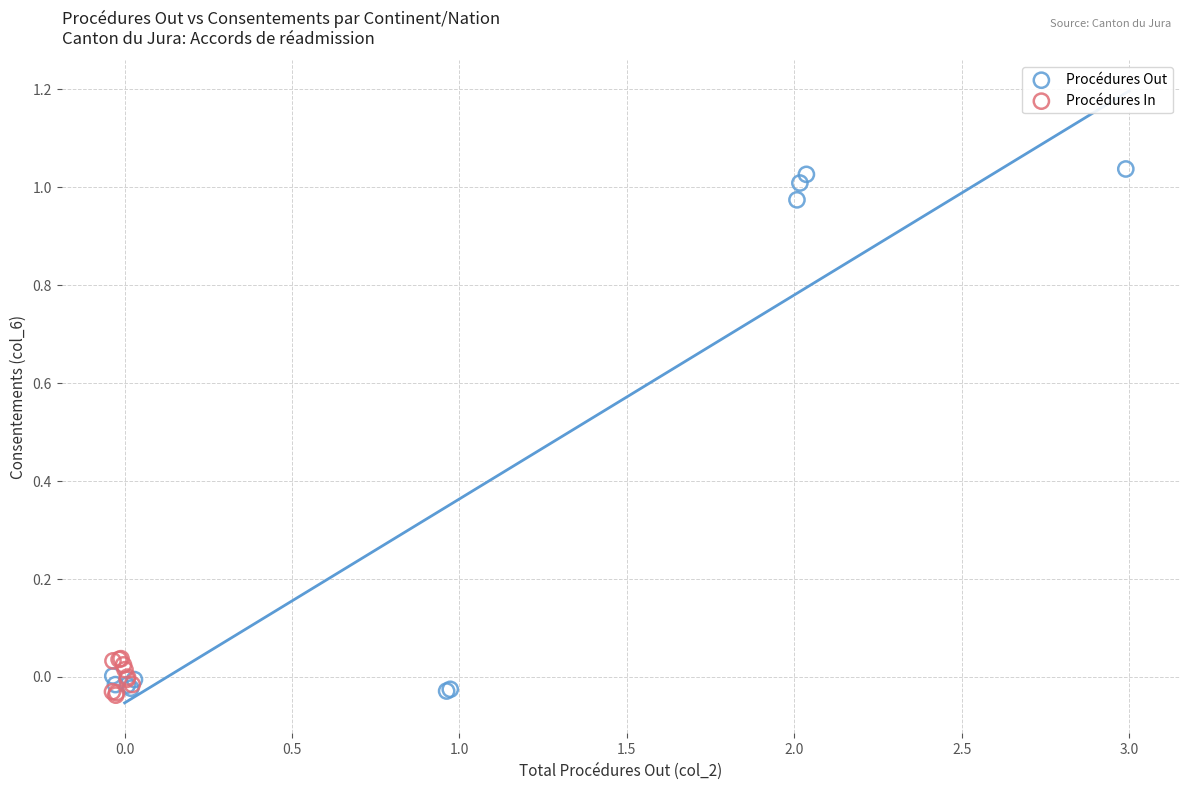

Which series contains the highest Y value?

Procédures Out